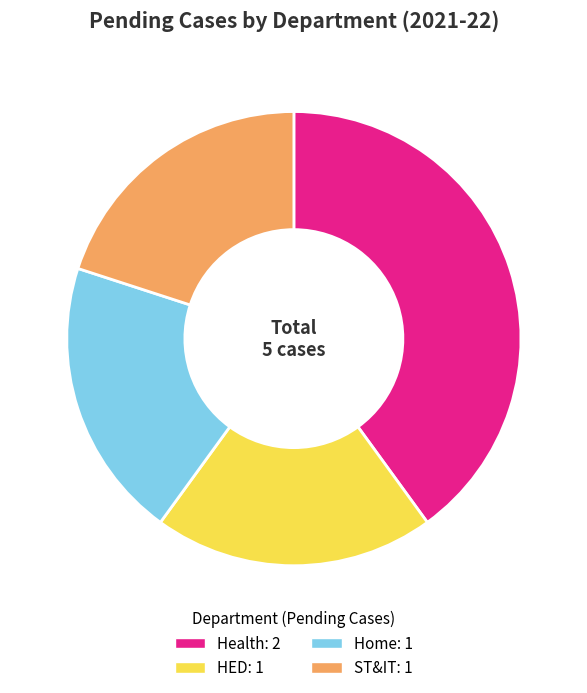

Is there a majority slice in this chart?

No